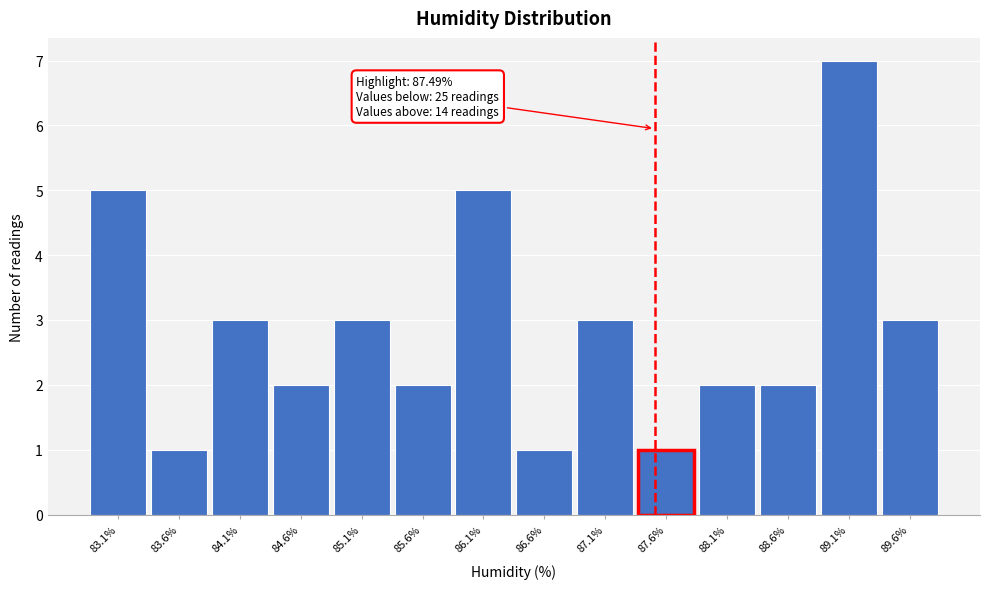

Which range on the x-axis has the tallest bar?

88.85 to 89.30